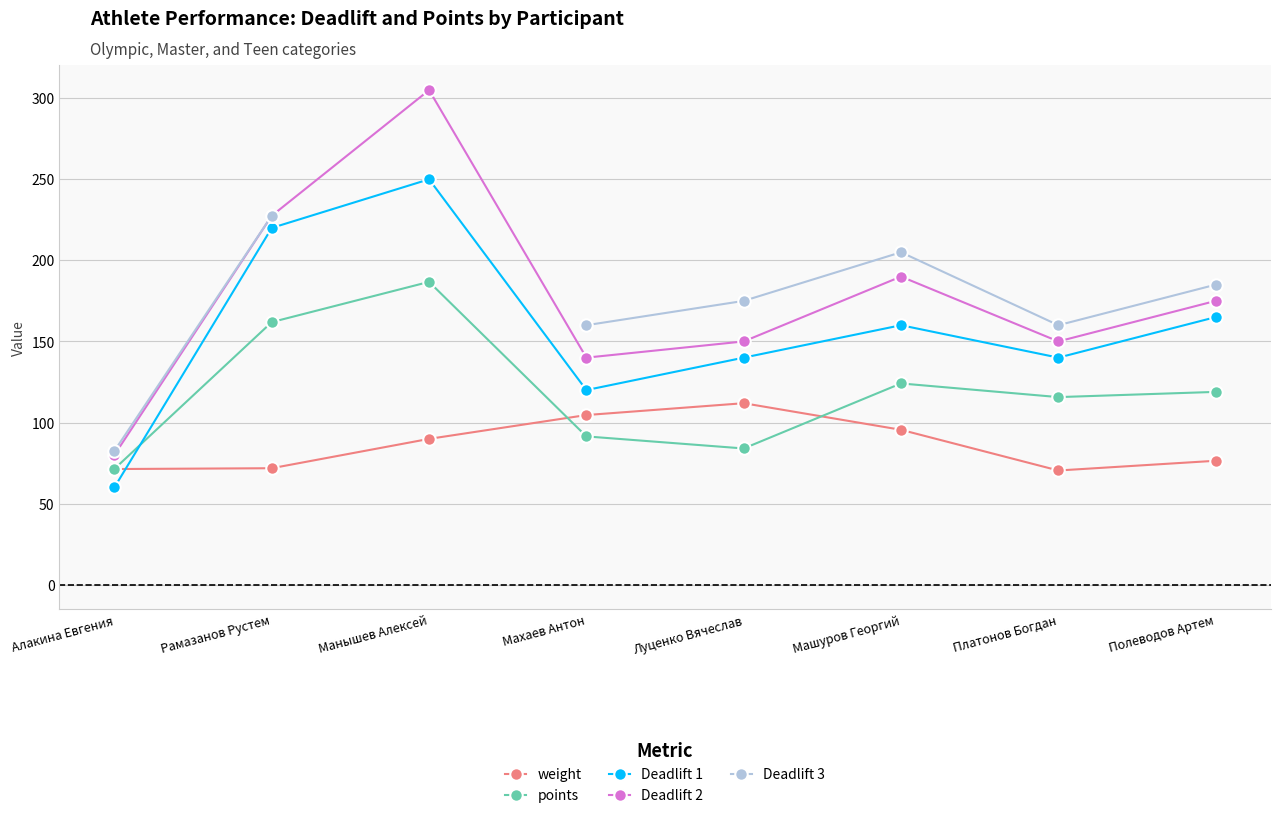

At which label does Deadlift 3 first exceed 160?

Рамазанов Рустем